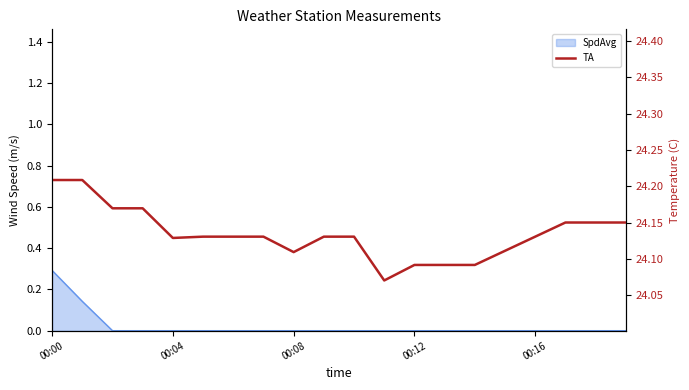

What is the average value?

24.1